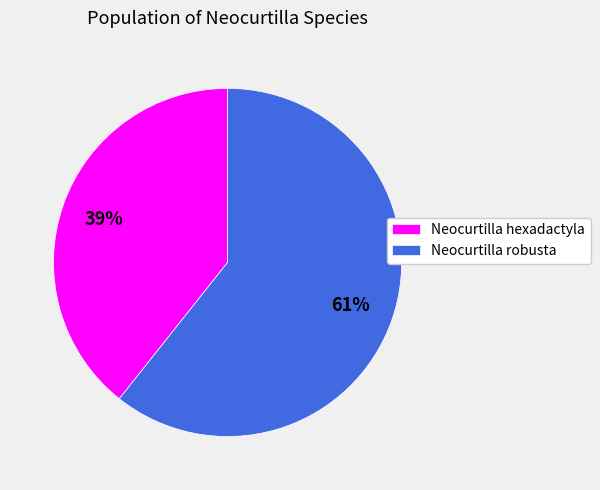

Rank the categories by value from lowest to highest.

Neocurtilla hexadactyla, Neocurtilla robusta